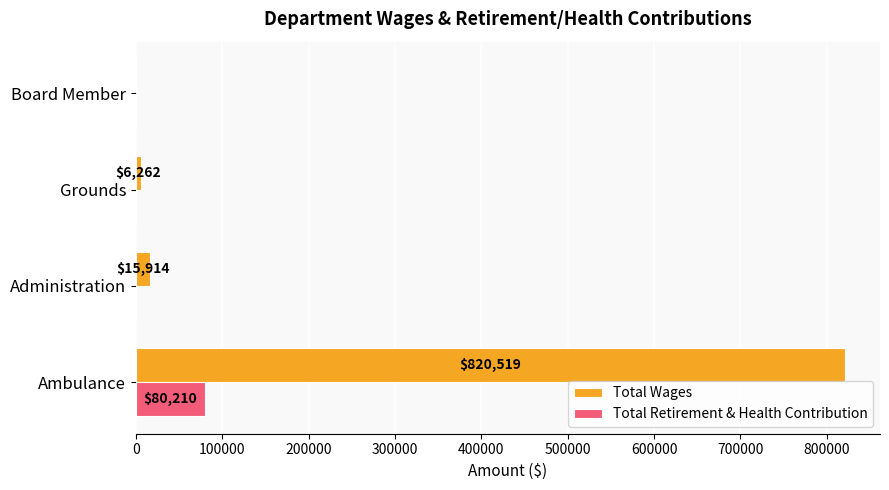

At which category is the sum across all series the highest?

Ambulance